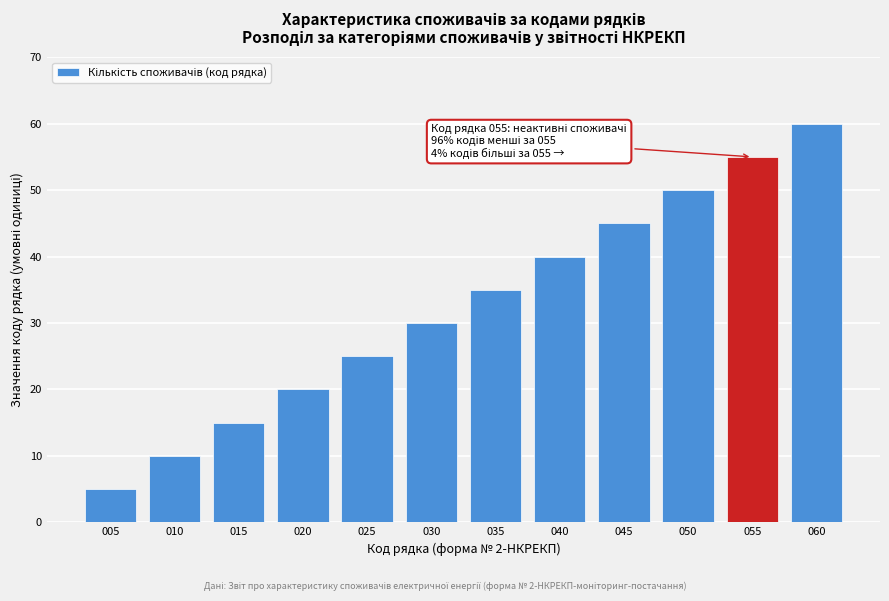

Reading right to left, transcribe all the data shown in this chart.

60	55	50	45	40	35	30	25	20	15	10	5